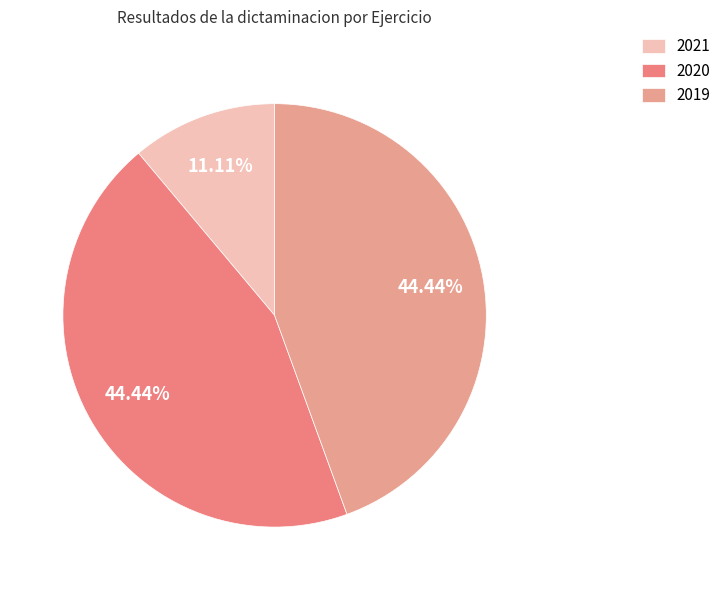

What is the change in value from 2021 to 2020?

+3